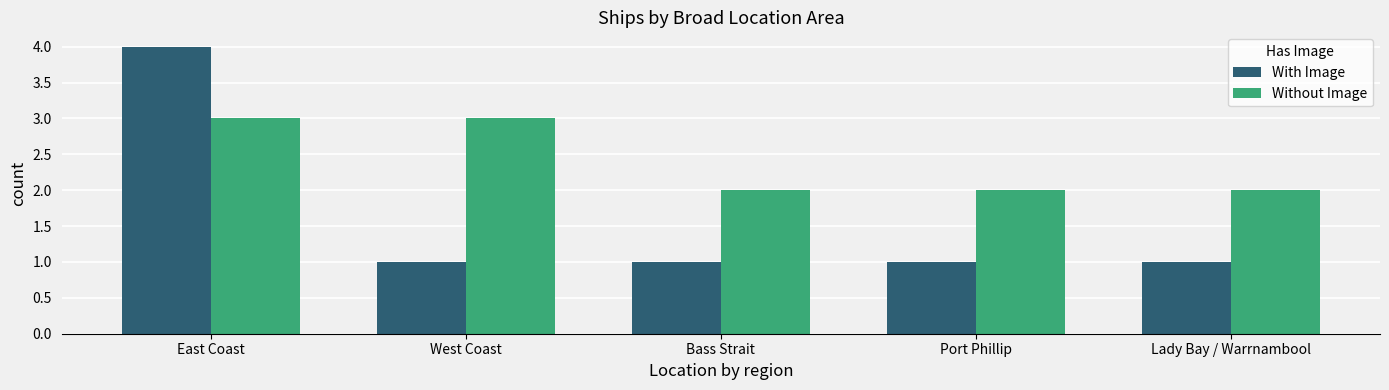

What is the label of the 1st bar from the left?

East Coast